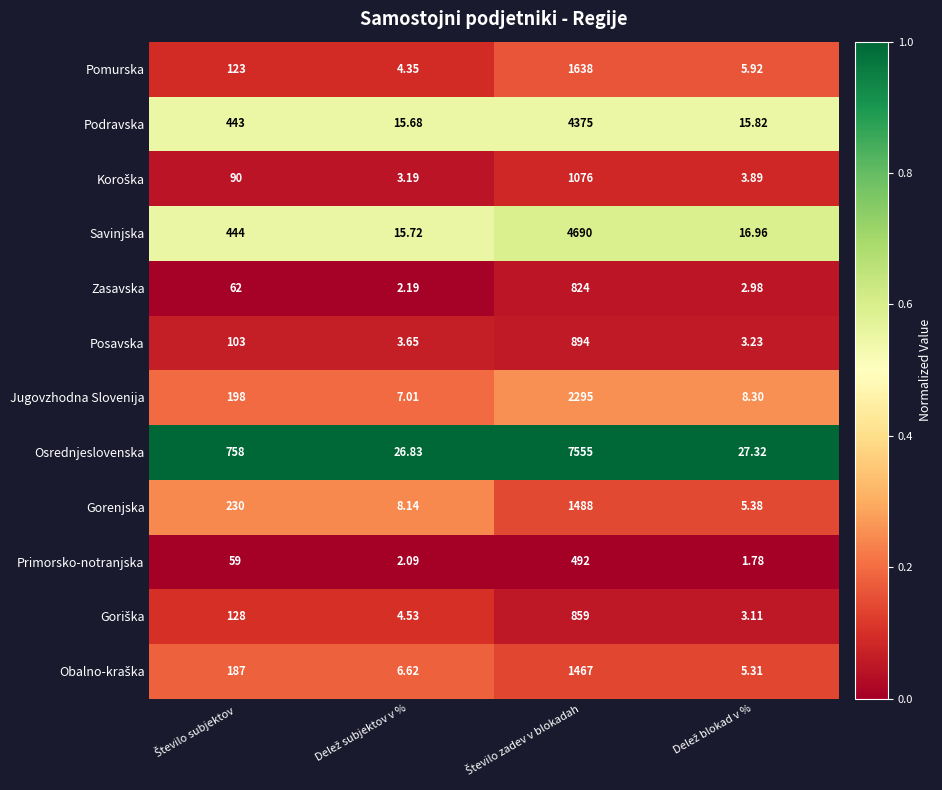

Which series has the largest range (max minus min)?

Osrednjeslovenska